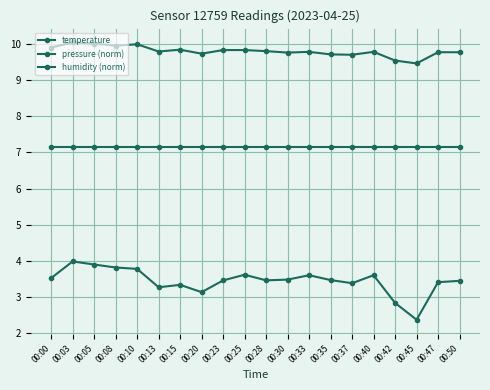

Count the number of data series in this chart.

3